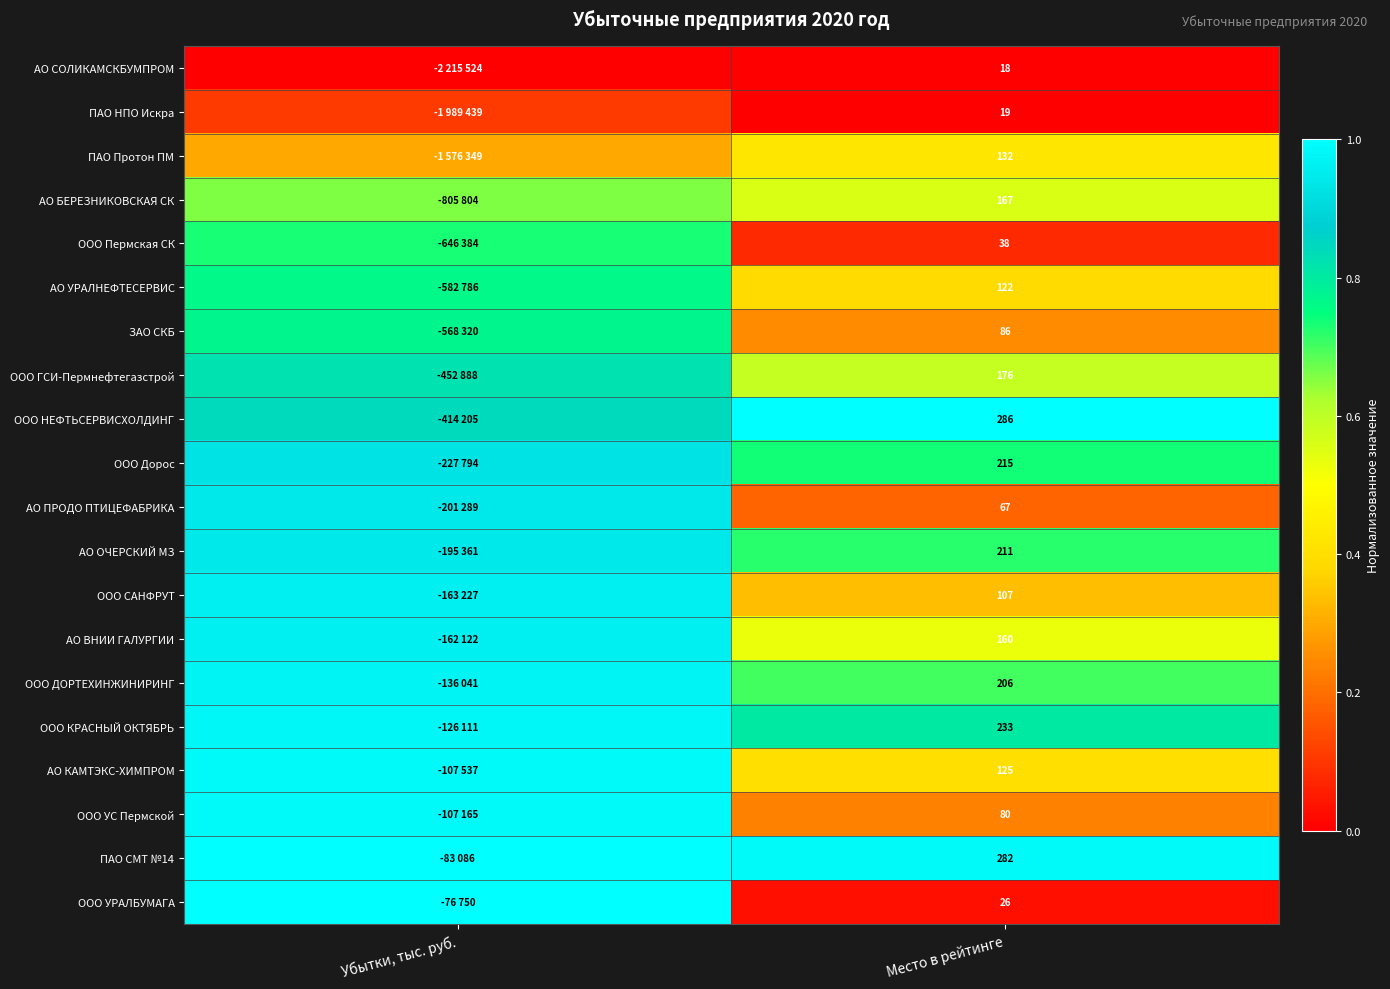

Rank the series at Убытки, тыс. руб. from highest to lowest value.

ООО УРАЛБУМАГА, ПАО СМТ №14, ООО УС Пермской, АО КАМТЭКС-ХИМПРОМ, ООО КРАСНЫЙ ОКТЯБРЬ, ООО ДОРТЕХИНЖИНИРИНГ, АО ВНИИ ГАЛУРГИИ, ООО САНФРУТ, АО ОЧЕРСКИЙ МЗ, АО ПРОДО ПТИЦЕФАБРИКА, ООО Дорос, ООО НЕФТЬСЕРВИСХОЛДИНГ, ООО ГСИ-Пермнефтегазстрой, ЗАО СКБ, АО УРАЛНЕФТЕСЕРВИС, ООО Пермская СК, АО БЕРЕЗНИКОВСКАЯ СК, ПАО Протон ПМ, ПАО НПО Искра, АО СОЛИКАМСКБУМПРОМ